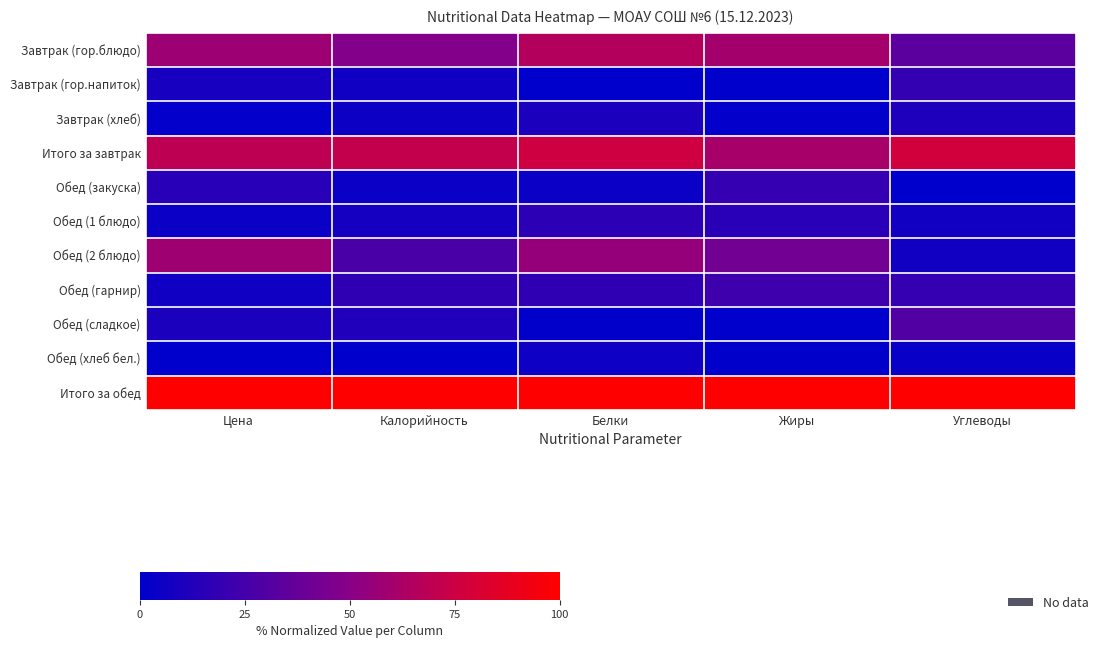

Rank the series at Цена from lowest to highest value.

Обед (хлеб бел.), Завтрак (хлеб), Обед (1 блюдо), Обед (гарнир), Завтрак (гор.напиток), Обед (сладкое), Обед (закуска), Завтрак (гор.блюдо), Обед (2 блюдо), Итого за завтрак, Итого за обед